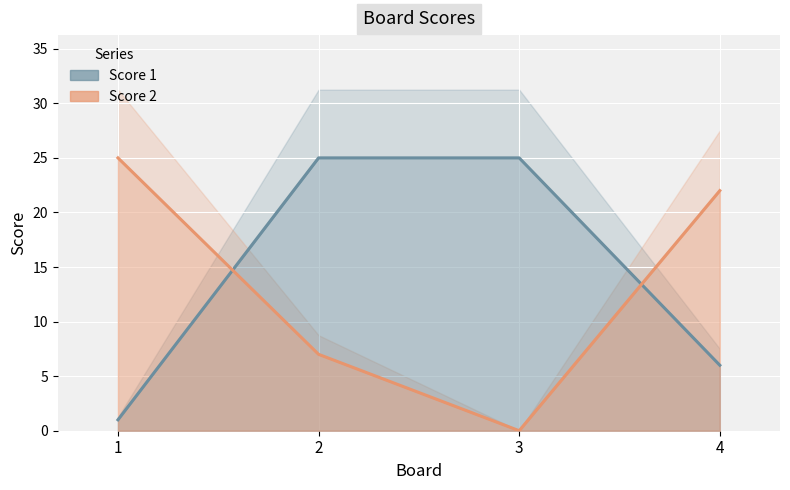

Which series changed the most between 1 and 4?

Score 1